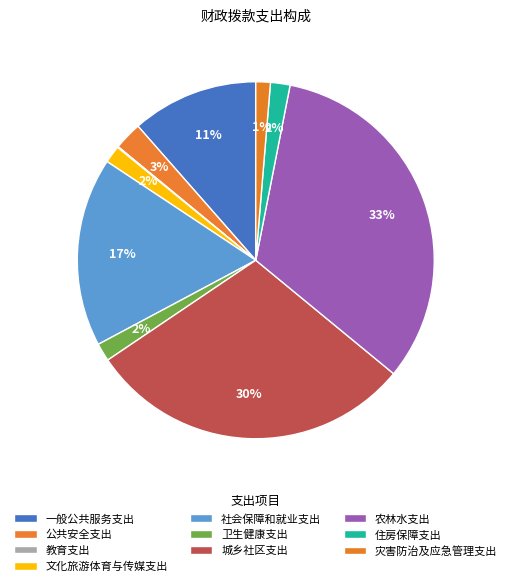

Is 公共安全支出 the majority of the pie?

No